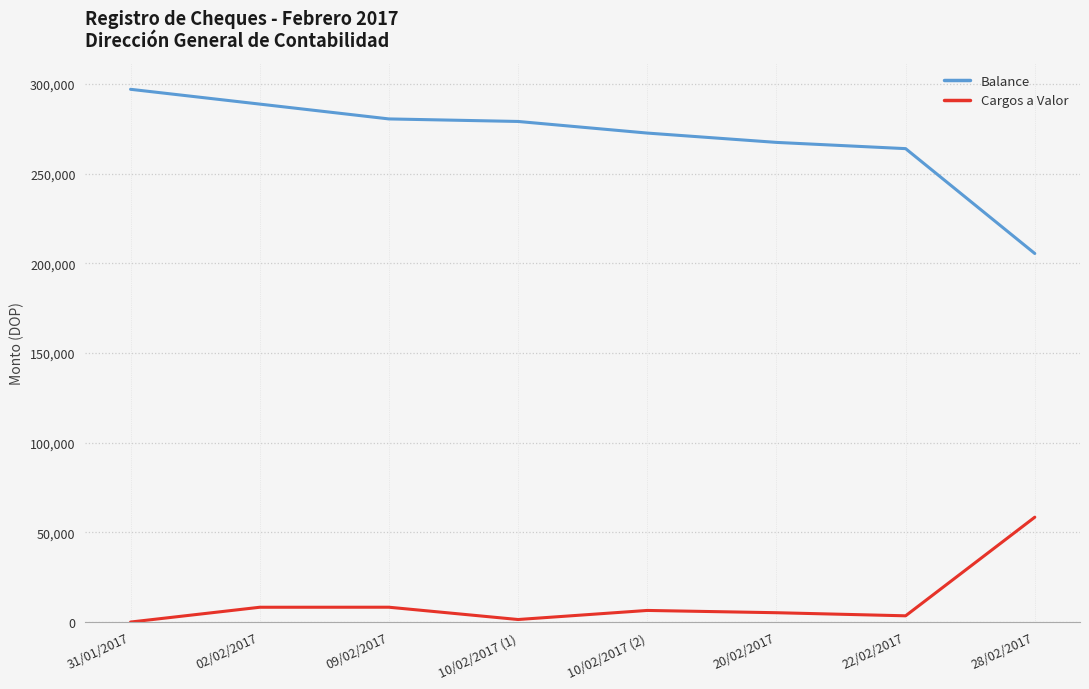

List the series in order of their peak value, lowest first.

Cargos a Valor, Balance